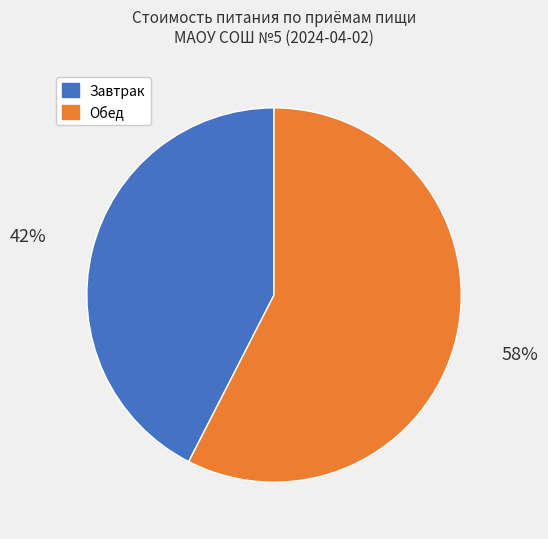

Which category has the biggest portion of the pie?

Обед